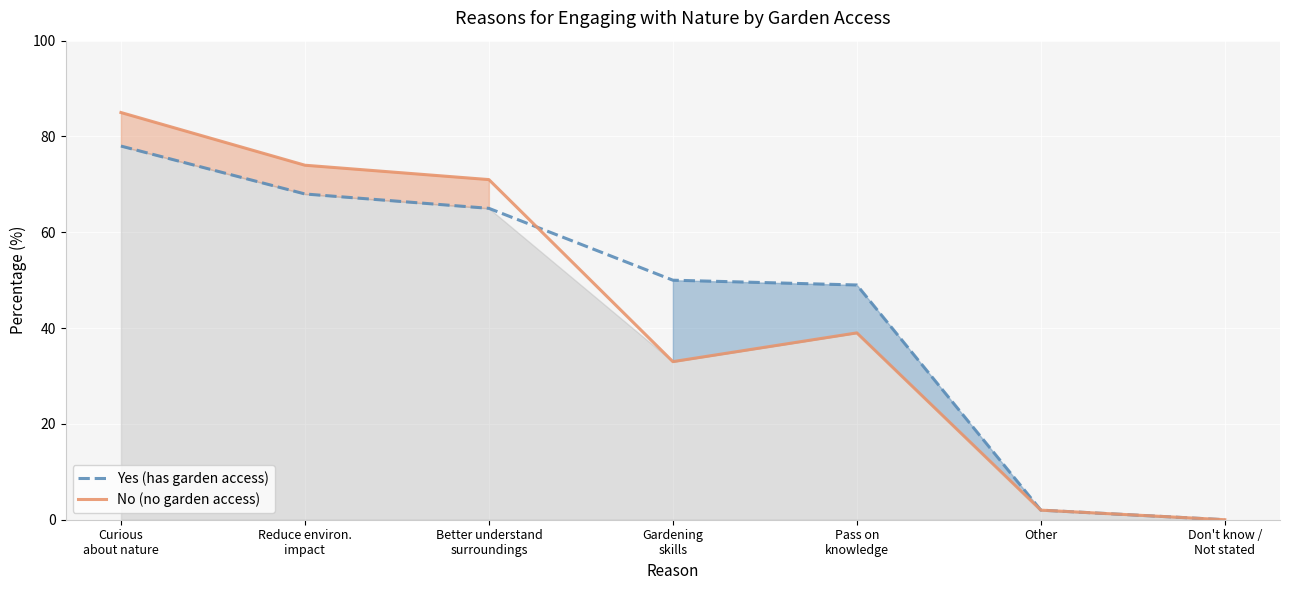

Which series has the largest total across all categories?

Yes (has garden access)